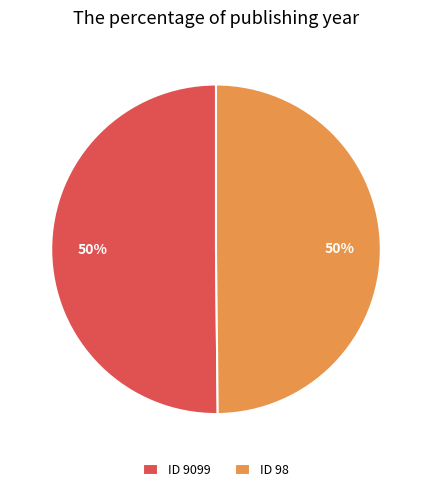

To the nearest percent, what portion does ID 9099 represent?

50%